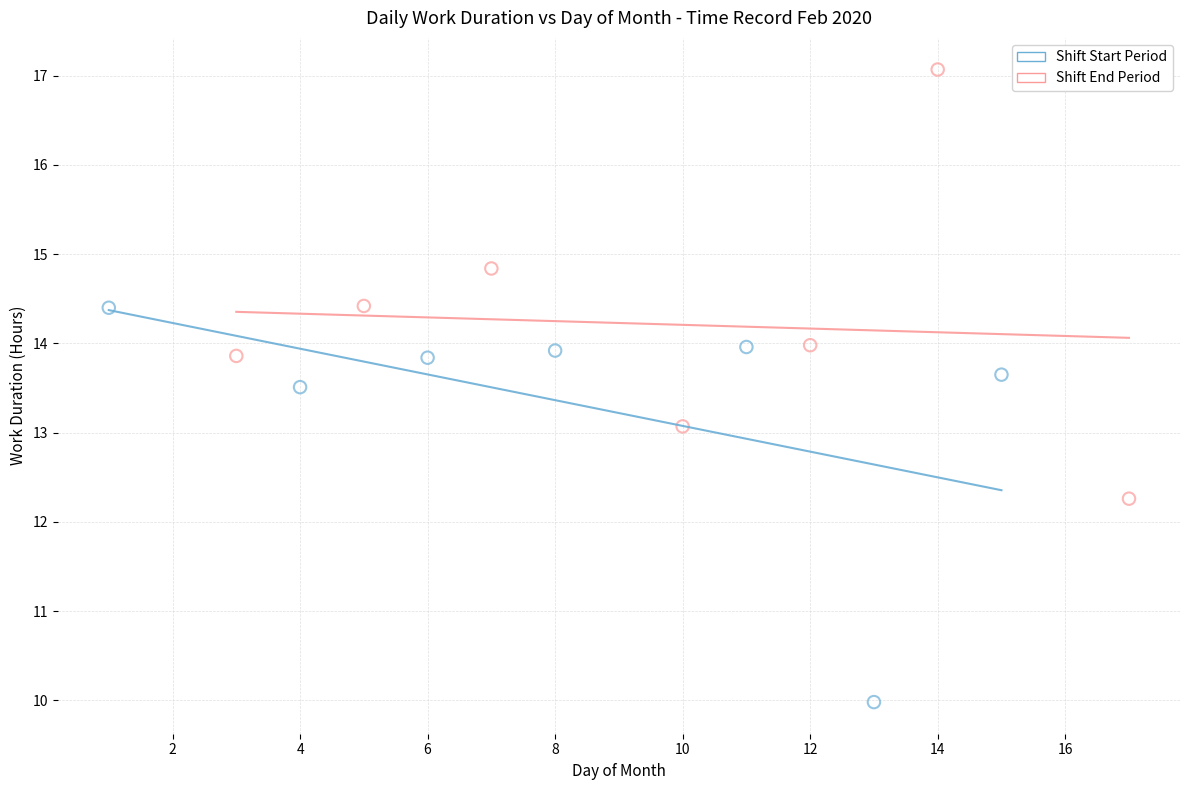

Which series contains the lowest Y value?

Shift Start Period